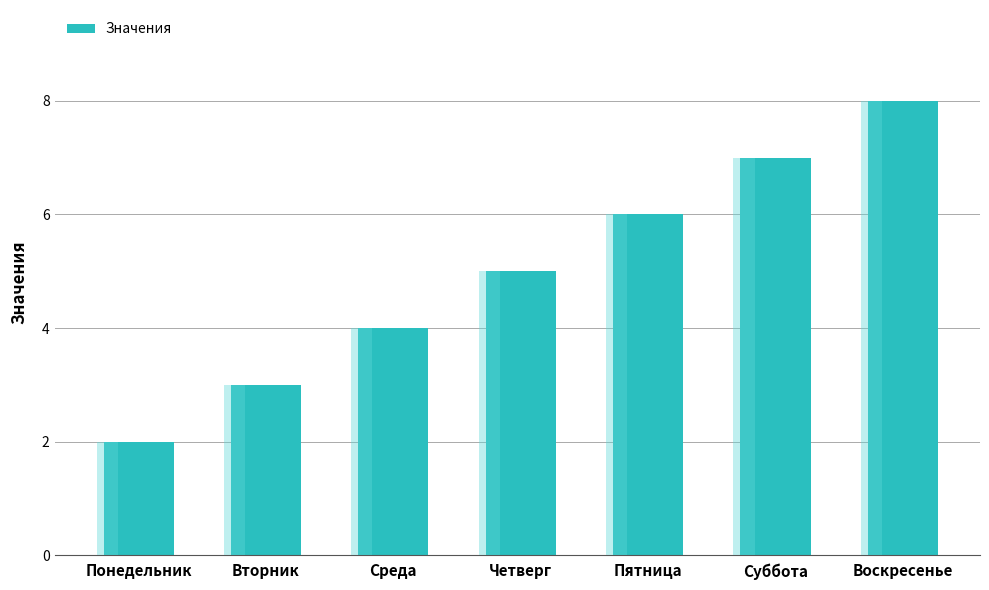

What is the value of the 7th bar from the left?

8